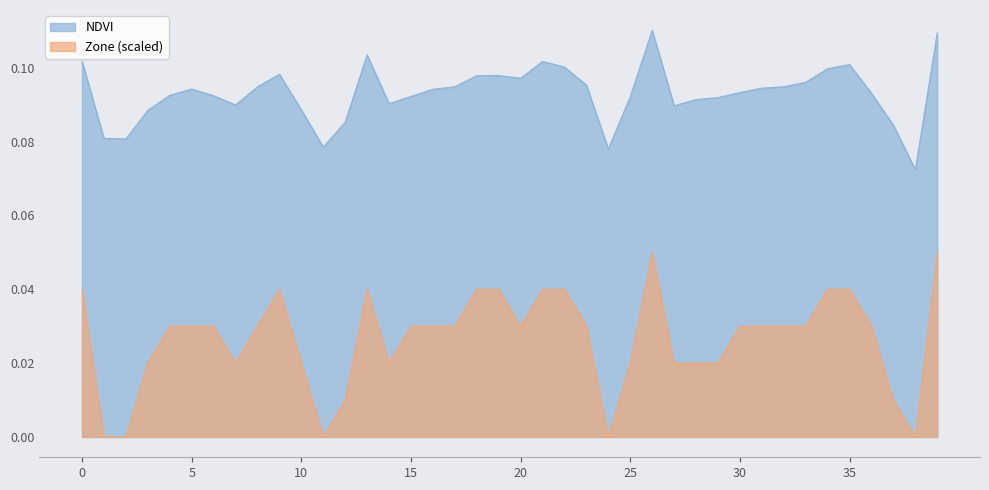

Which category has the highest value across all series?

26